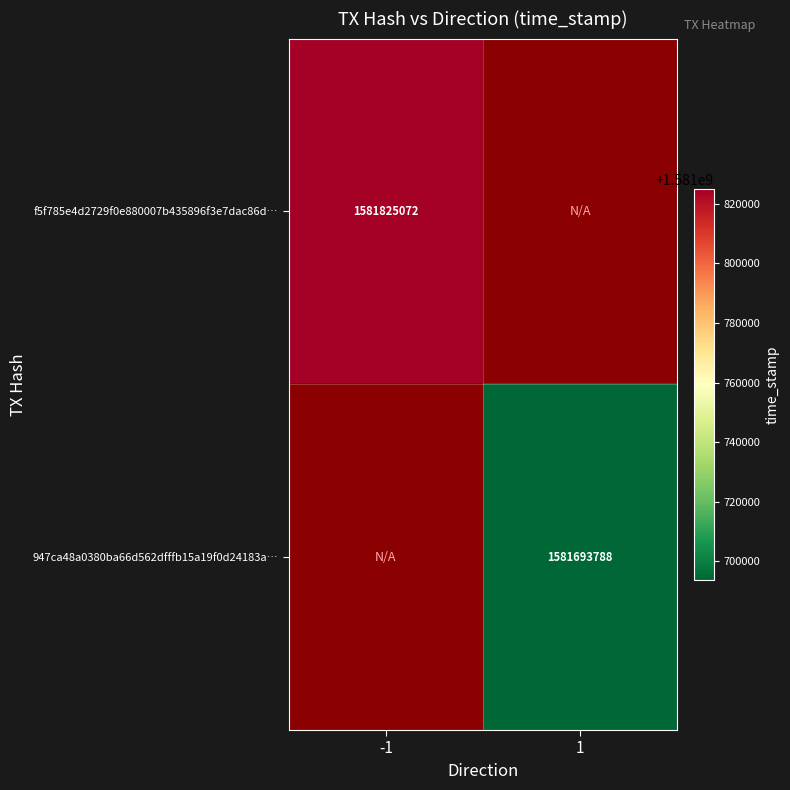

At how many categories does at least one series exceed 1581700553?

1